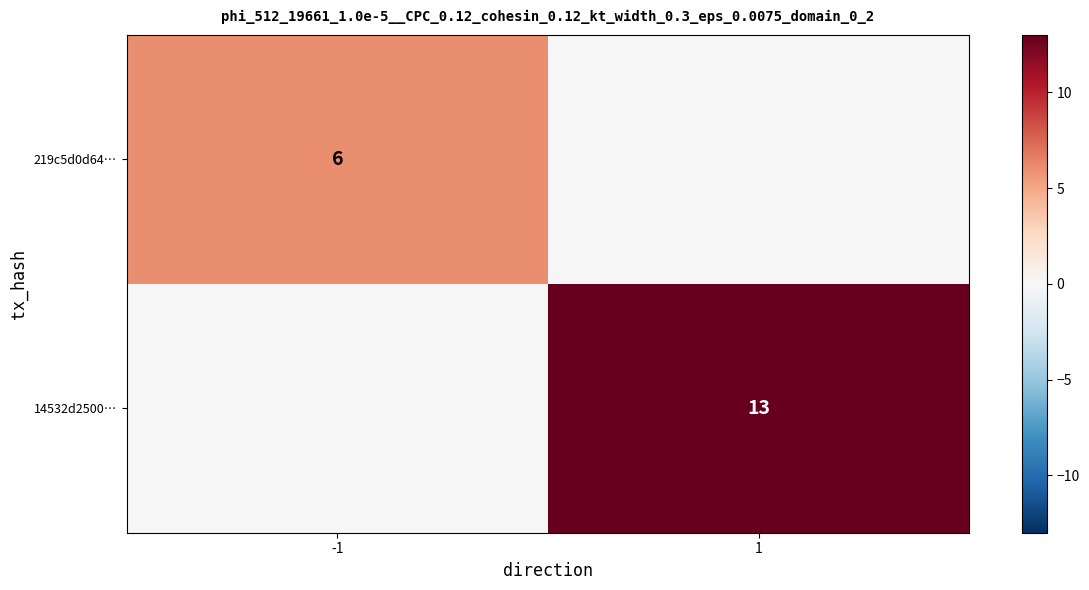

The value of 219c5d0d64… at -1 is 9. True or false?

False